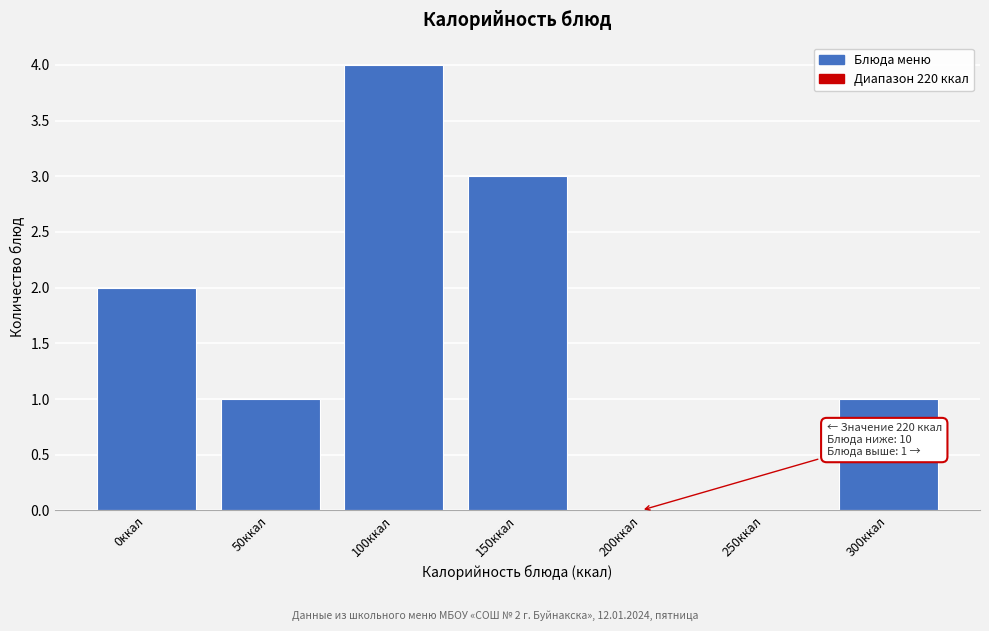

Reading right to left, extract all data points from this chart.

300ккал=1	250ккал=0	200ккал=0	150ккал=3	100ккал=4	50ккал=1	0ккал=2